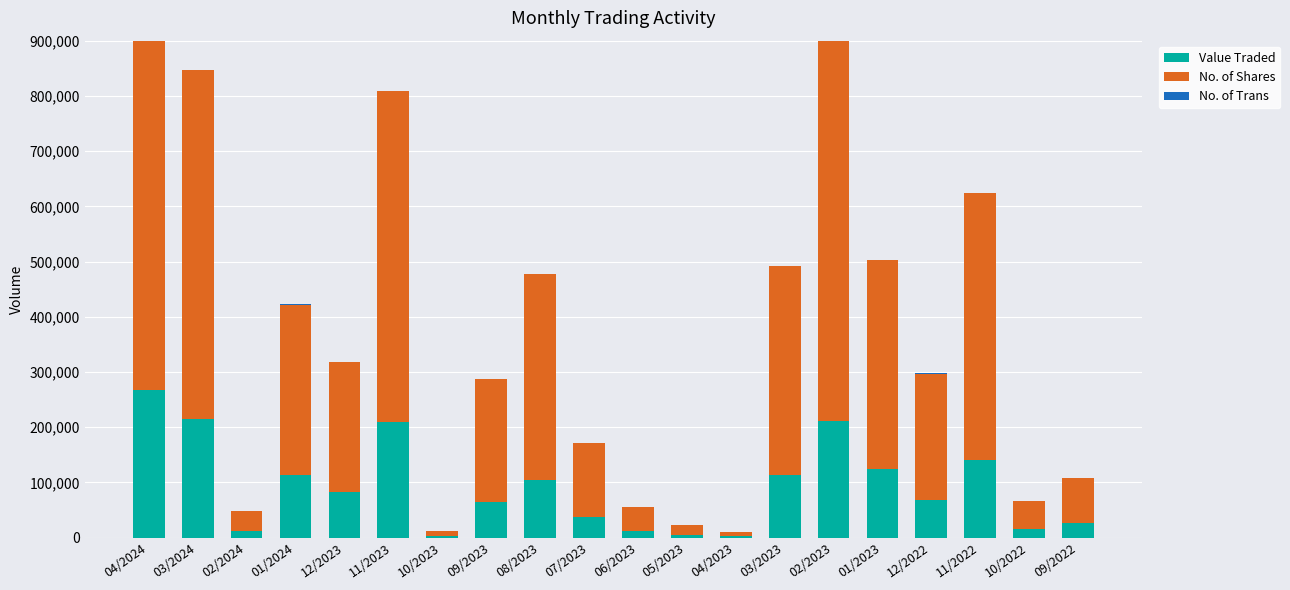

Which series has the widest spread of values?

No. of Shares